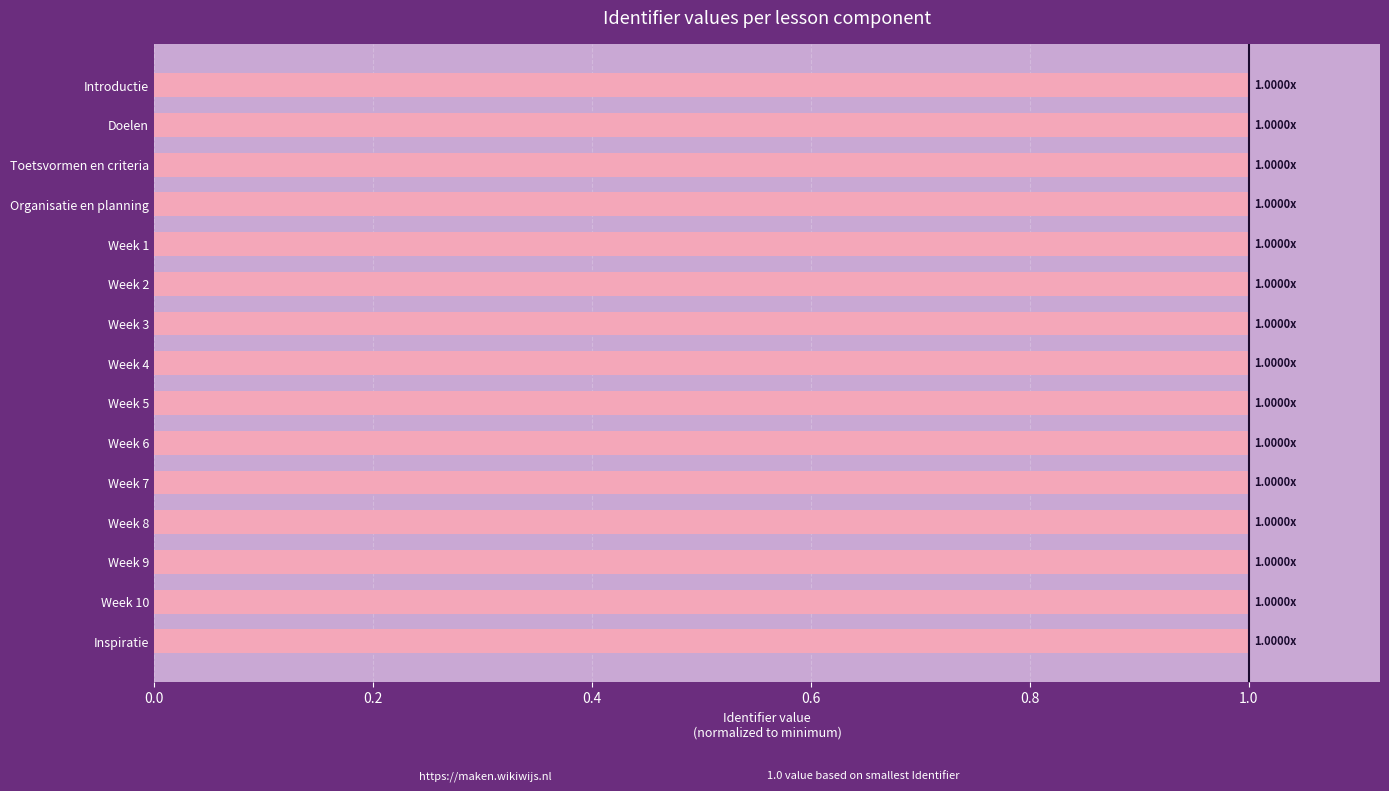

What is the ratio of the value at Week 3 to the value at Introductie?

1.0